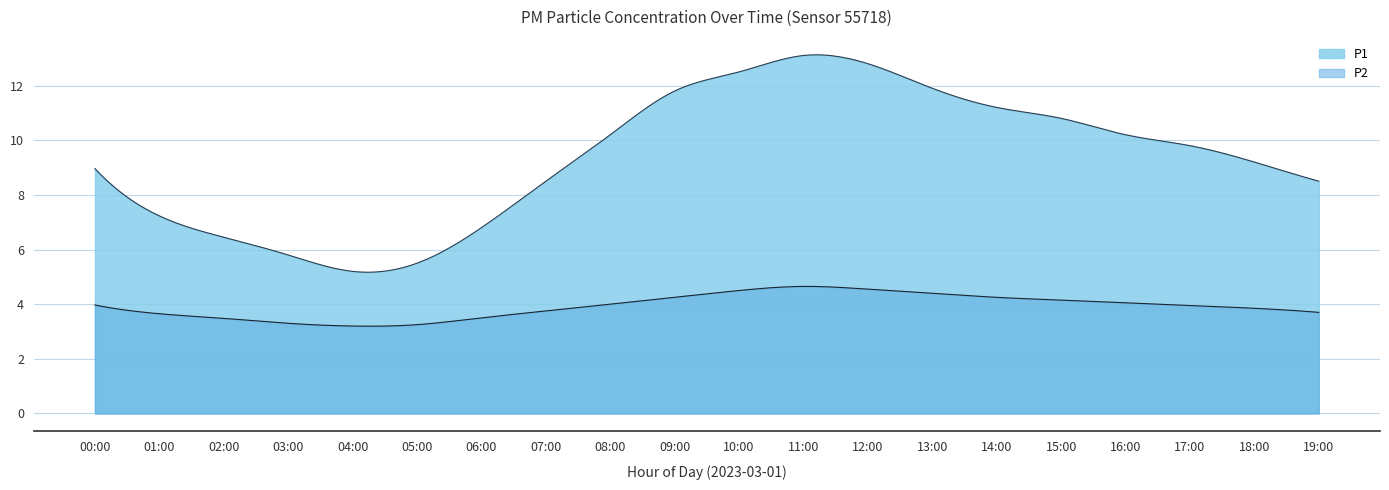

What is the sum of the P1 values at 11:00 and 07:00?

21.6